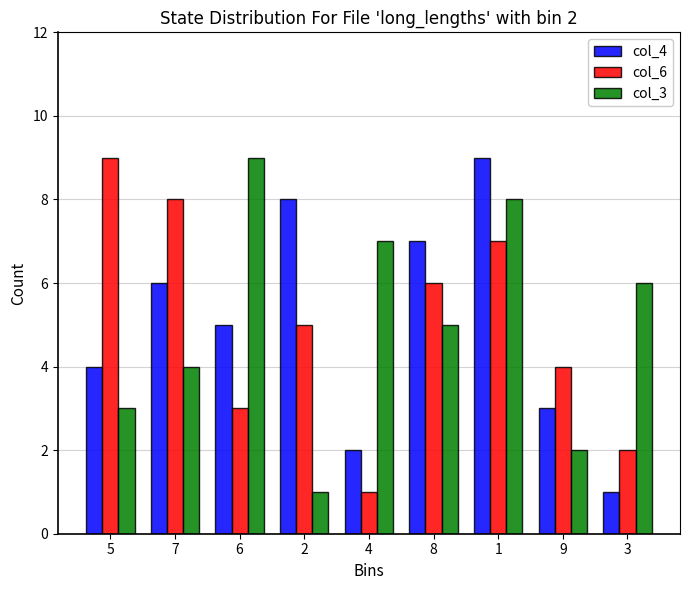

How many groups of bars are there?

9